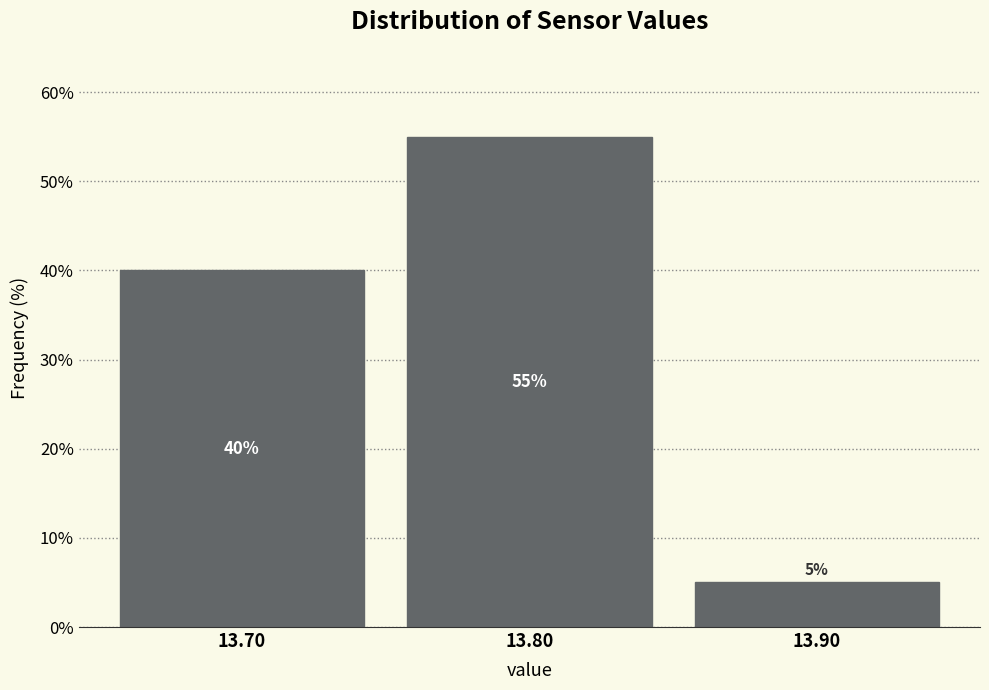

What is the height of the bar covering 13.85 to 13.95 on the x-axis?

5